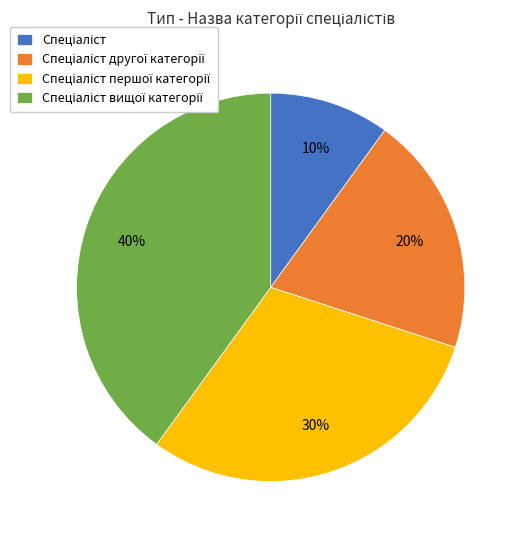

To the nearest percent, what is the average slice percentage?

25%